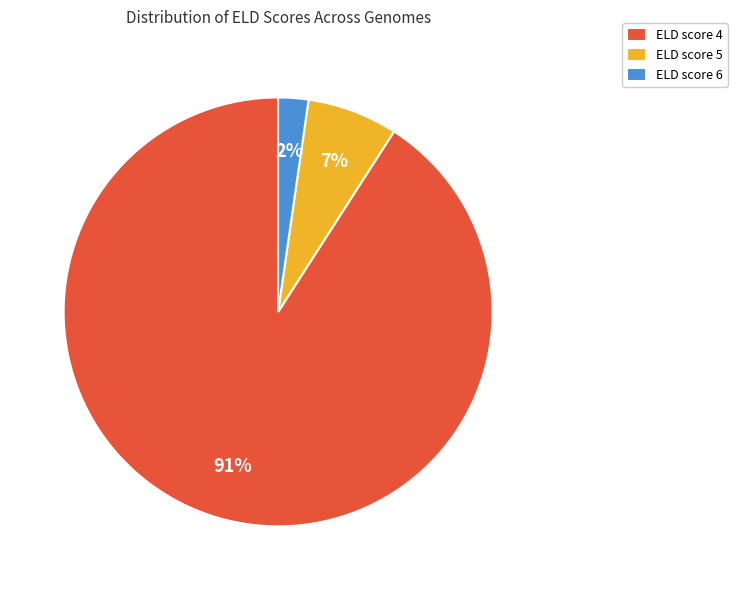

Does ELD score 4 account for over 50% of the chart?

Yes